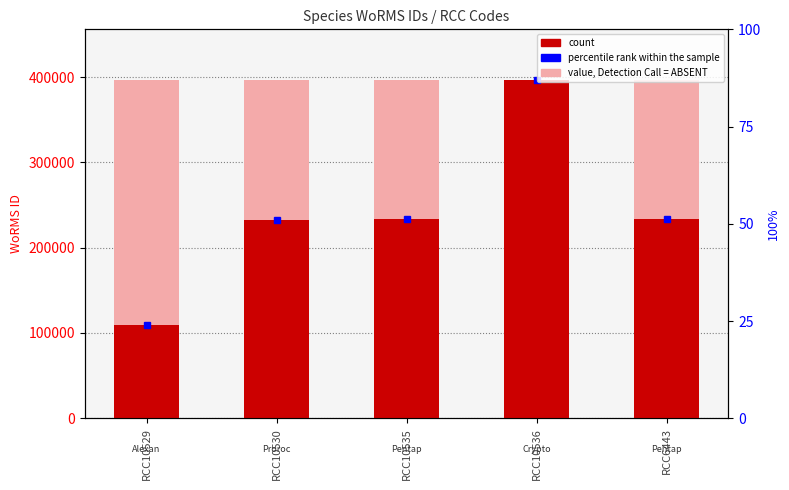

What is the difference between the highest and lowest values at RCC10529?

286800